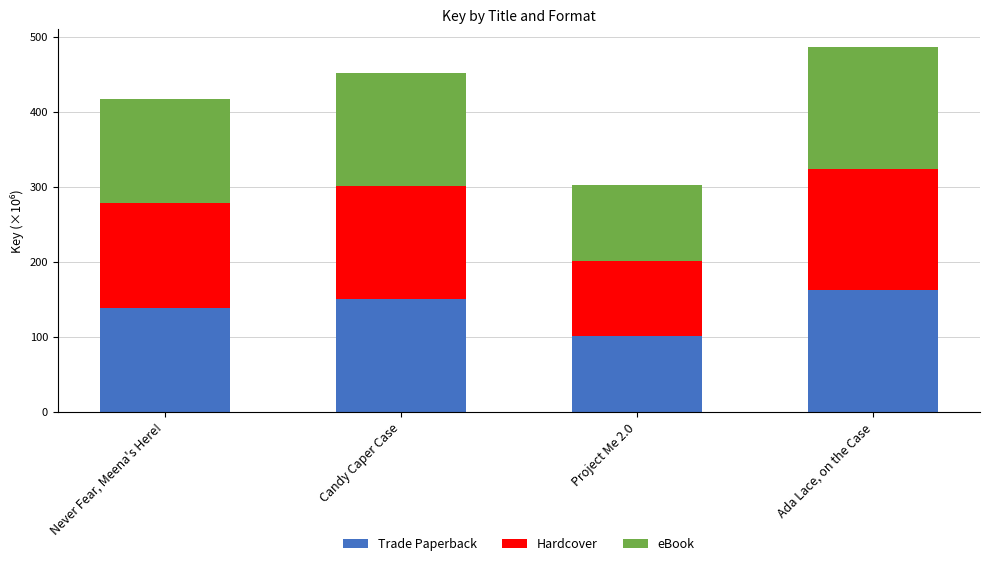

At Never Fear, Meena's Here!, list the series in order from smallest to largest.

Trade Paperback, Hardcover, eBook